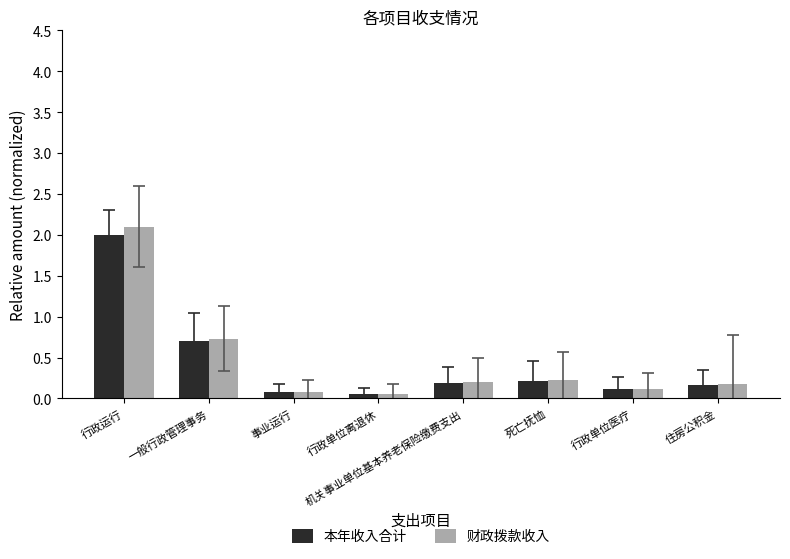

What is the sum of all 本年收入合计 values?

3.5